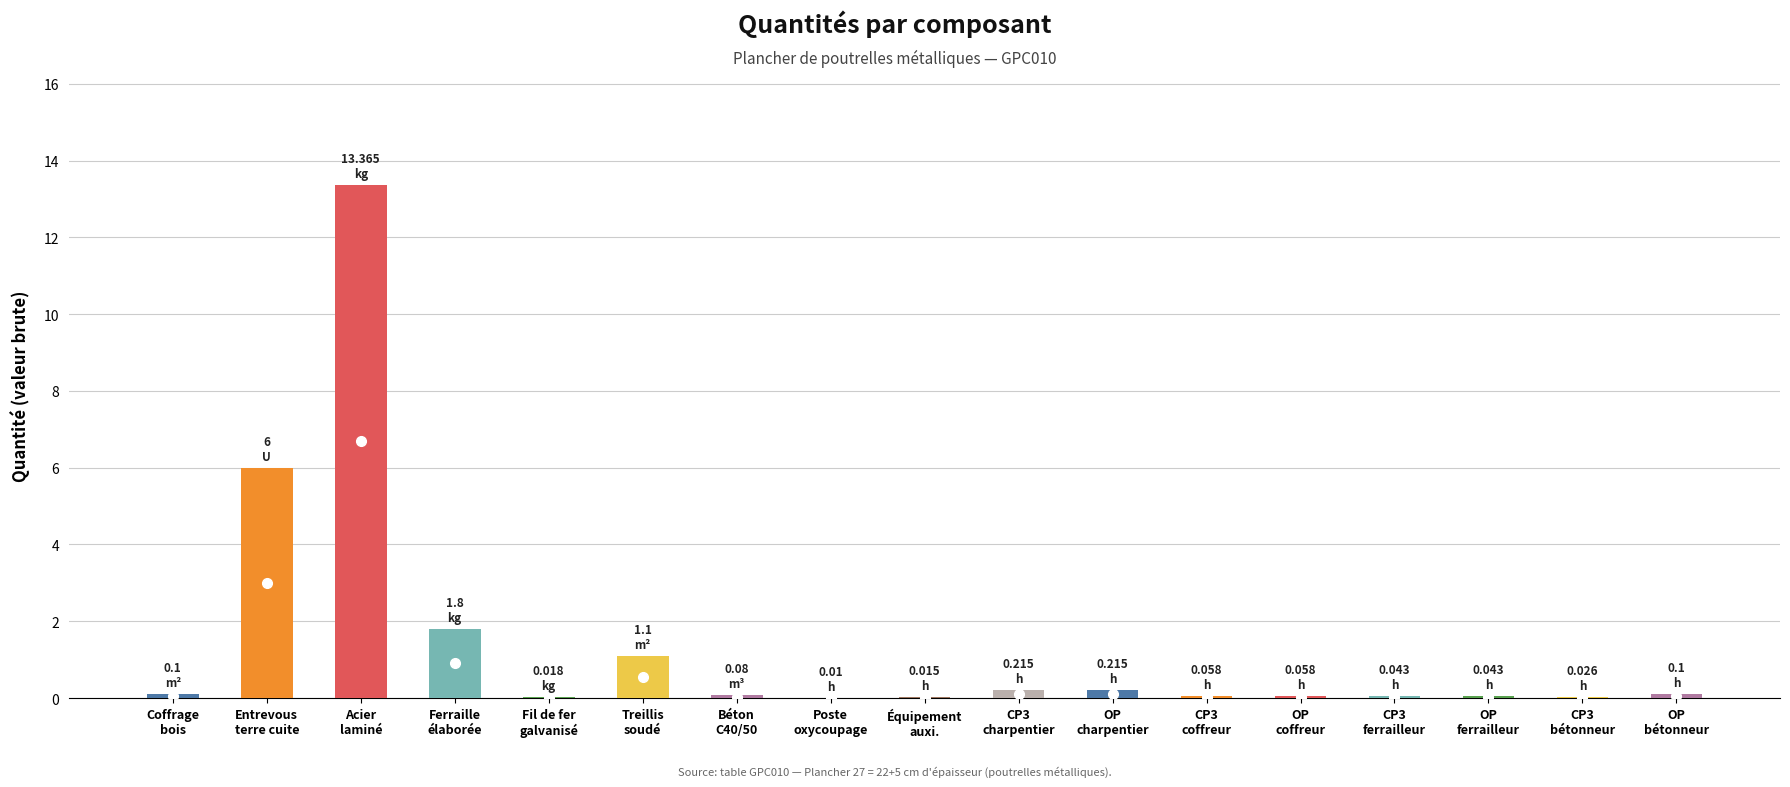

What is the sum of all values?

23.2